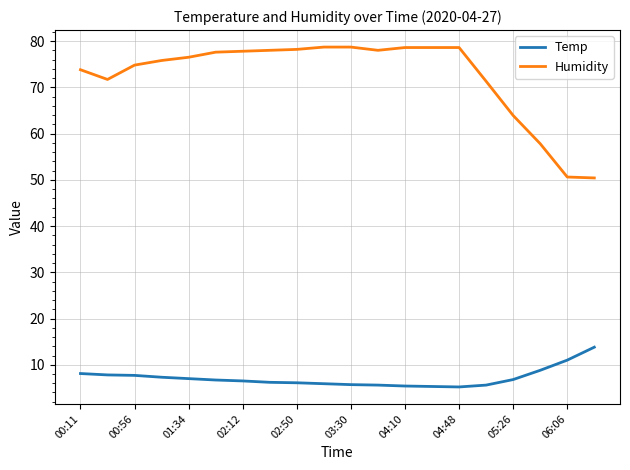

How many lines are shown in the chart?

2